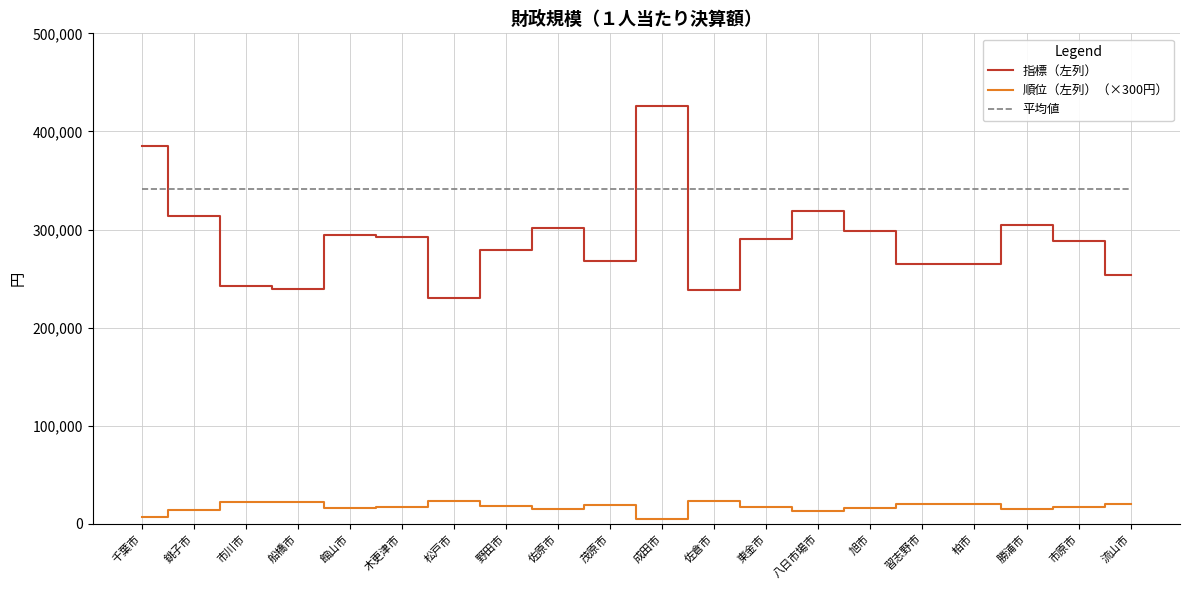

What is the greatest value displayed?

425969.9